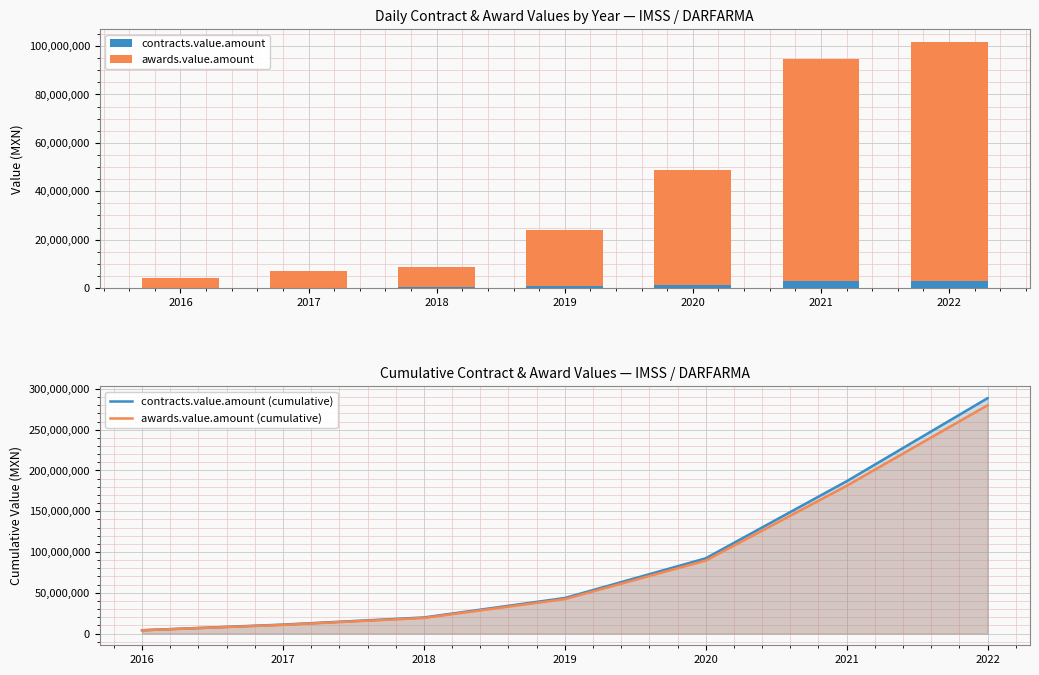

What is the sum of the awards.value.amount (cumulative) values at 2021 and 2017?

191734387.1